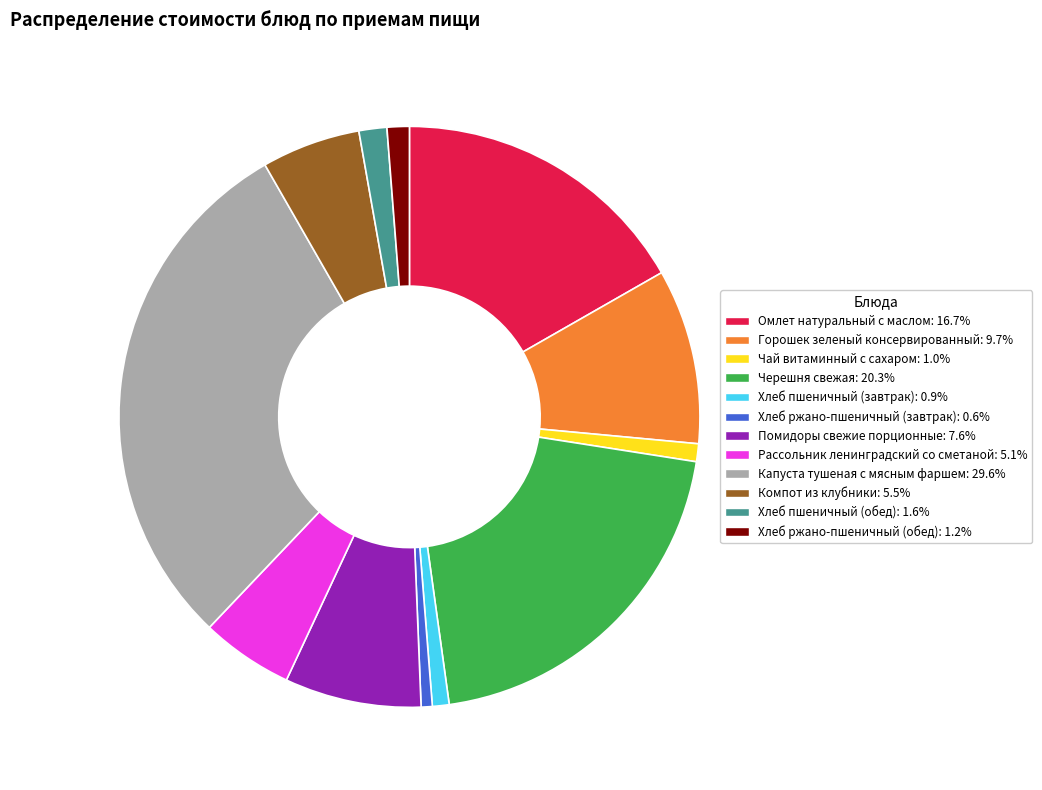

Combined, do Помидоры свежие порционные and Хлеб пшеничный (завтрак) account for over 50%?

No